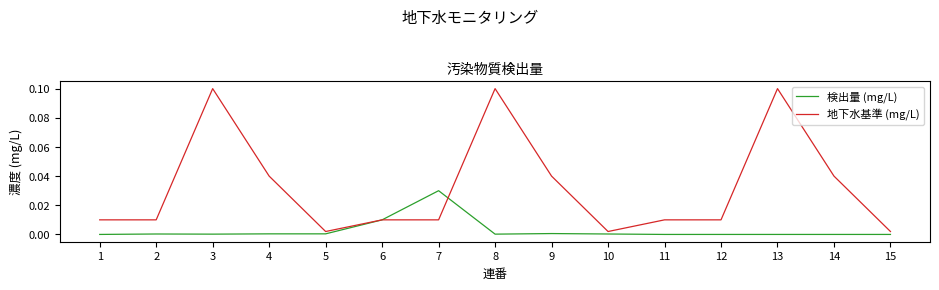

True or false: 検出量 (mg/L) and 地下水基準 (mg/L) cross at least once.

True